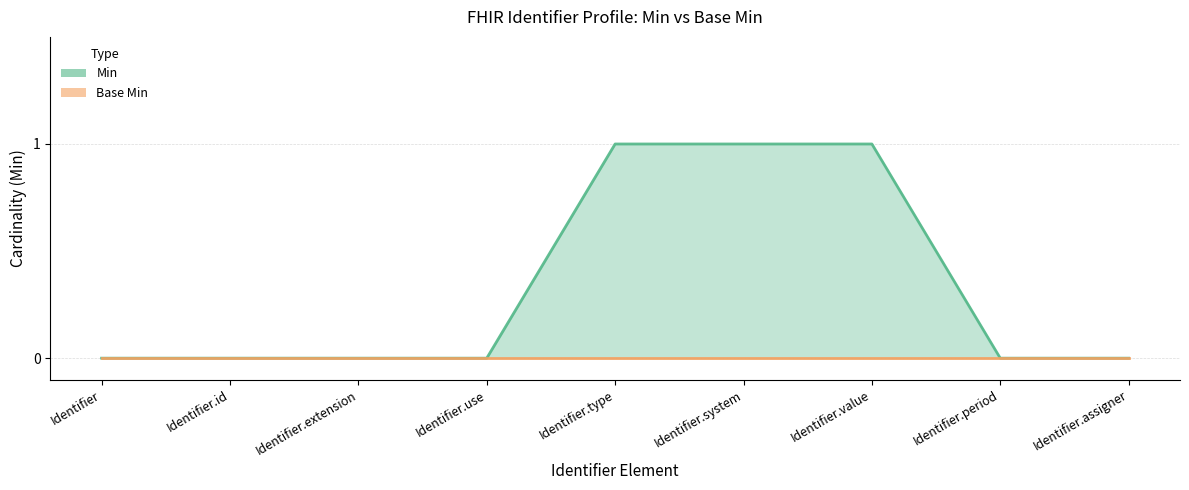

Does the chart have visible grid lines?

Yes